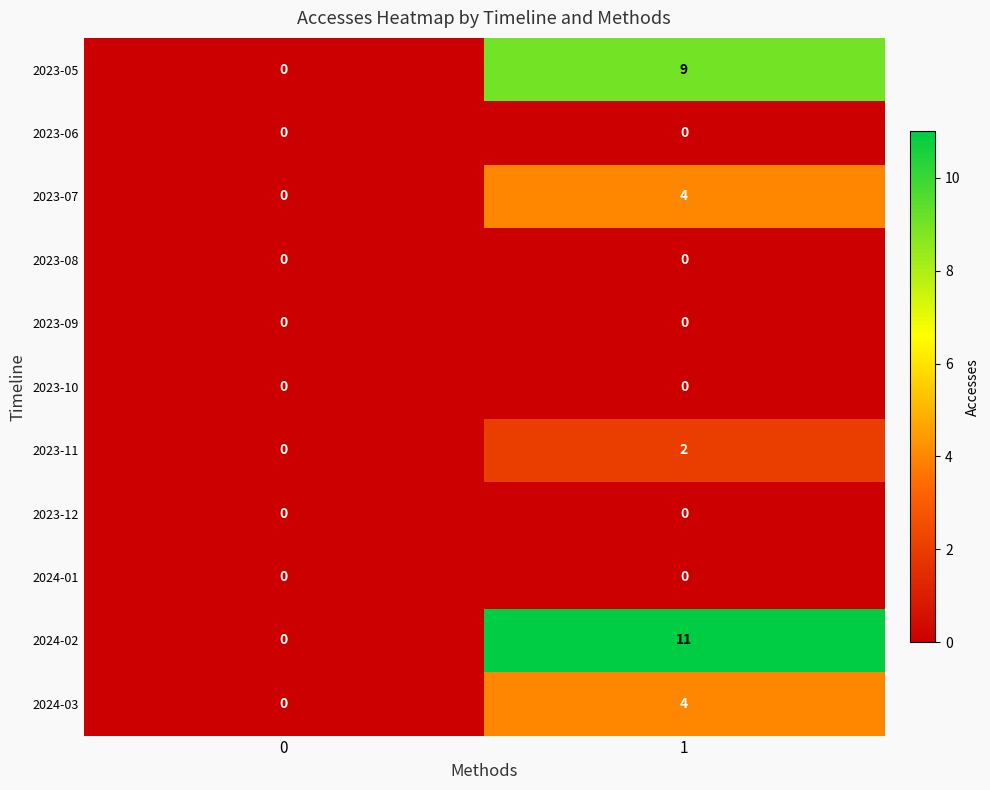

How many distinct data groups are displayed?

11